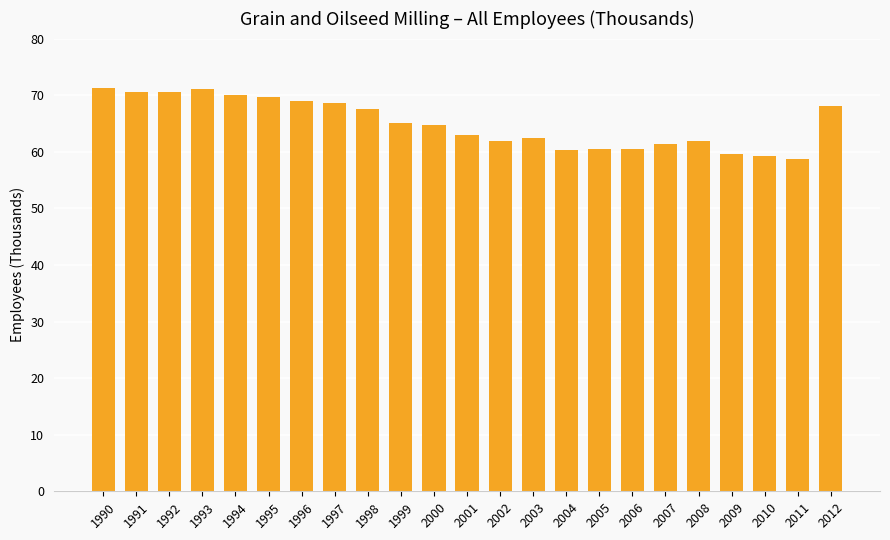

What is the difference between the values at 2009 and 2008?

2.2